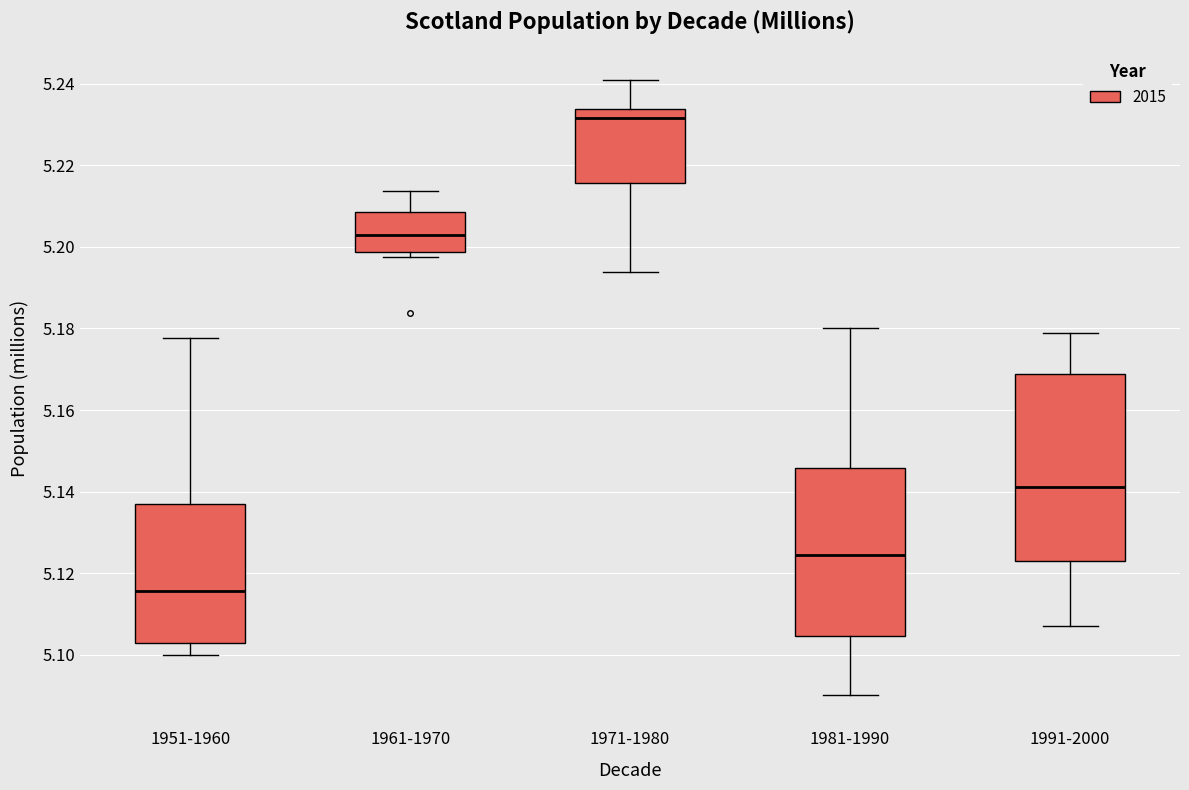

Which box has the lowest median line?

1951-1960